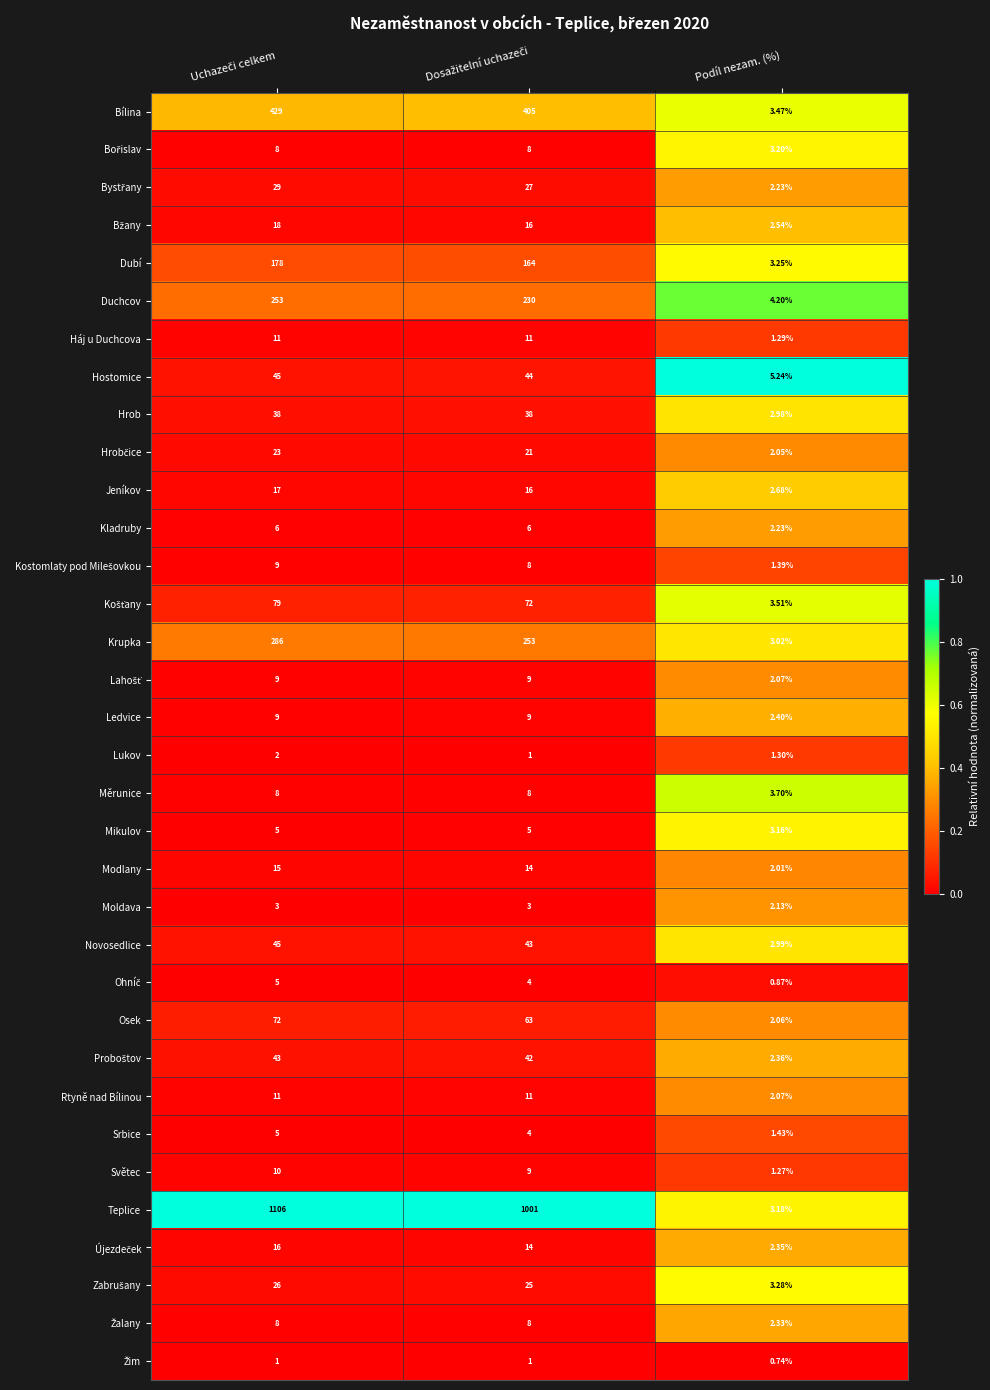

Which series has the largest range (max minus min)?

Teplice